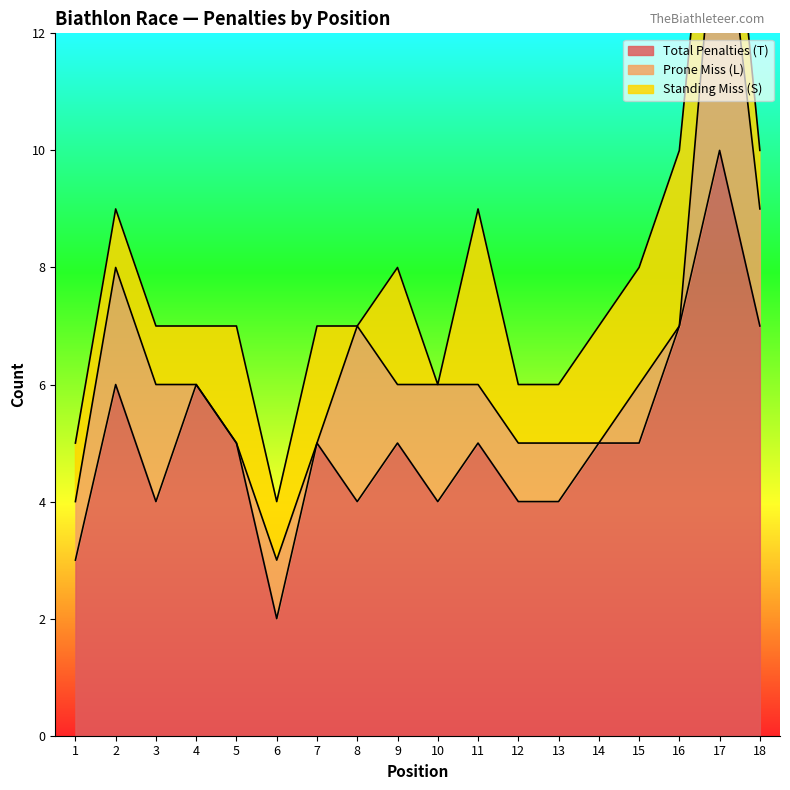

True or false: Total Penalties (T) and Prone Miss (L) intersect in this chart.

False